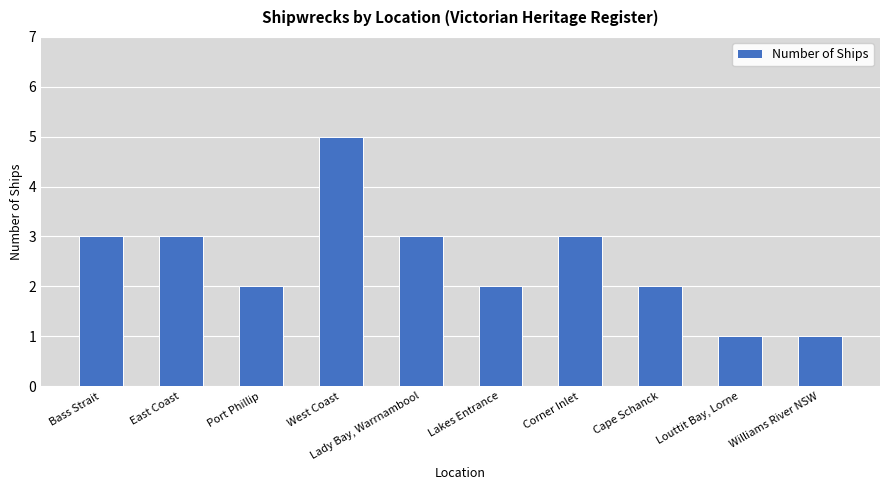

What is the difference between the values at Williams River NSW and West Coast?

4